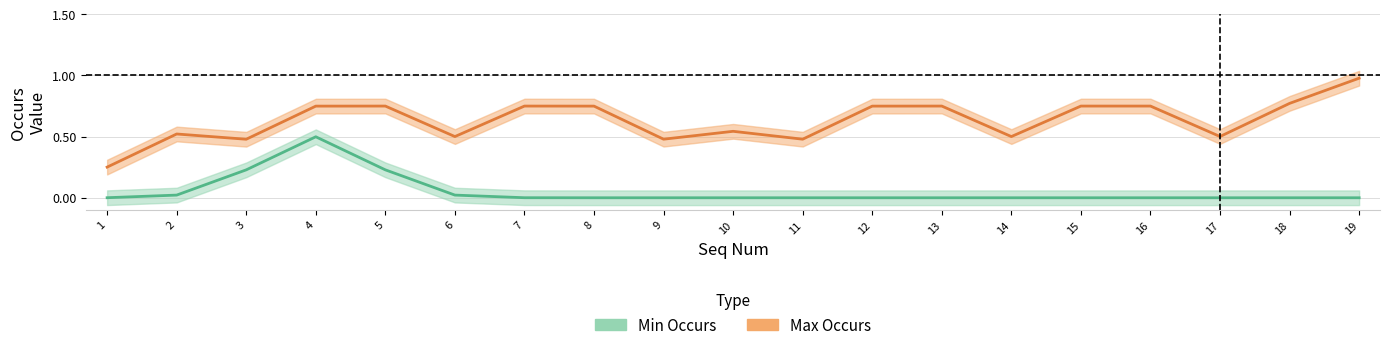

Is this an area chart (filled region under the line)?

No